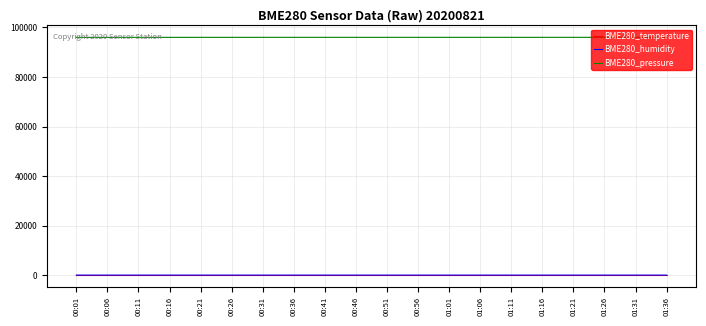

How many categories are shown in the chart?

20